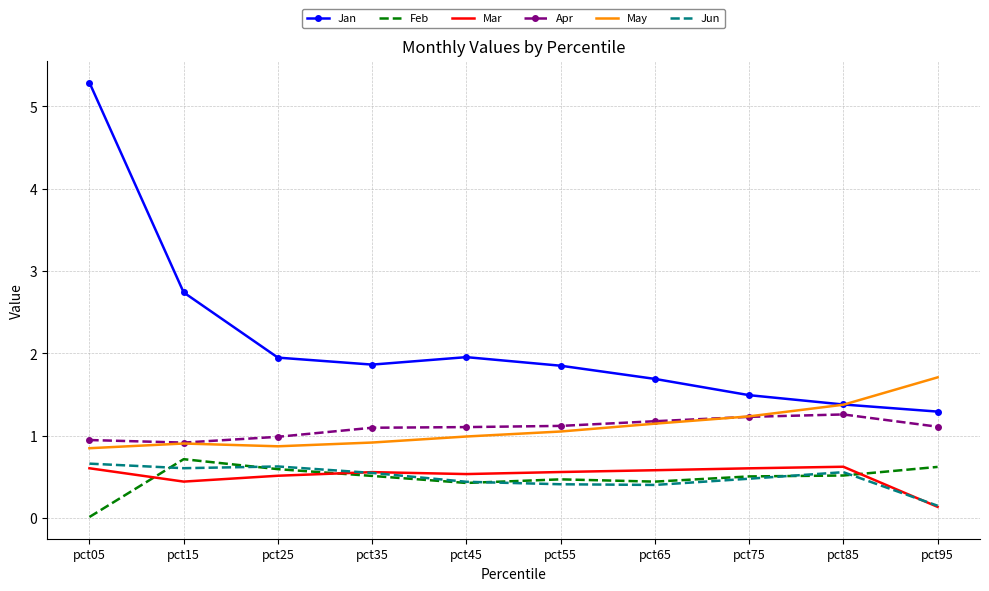

What is the total value across all series at pct65?

5.4